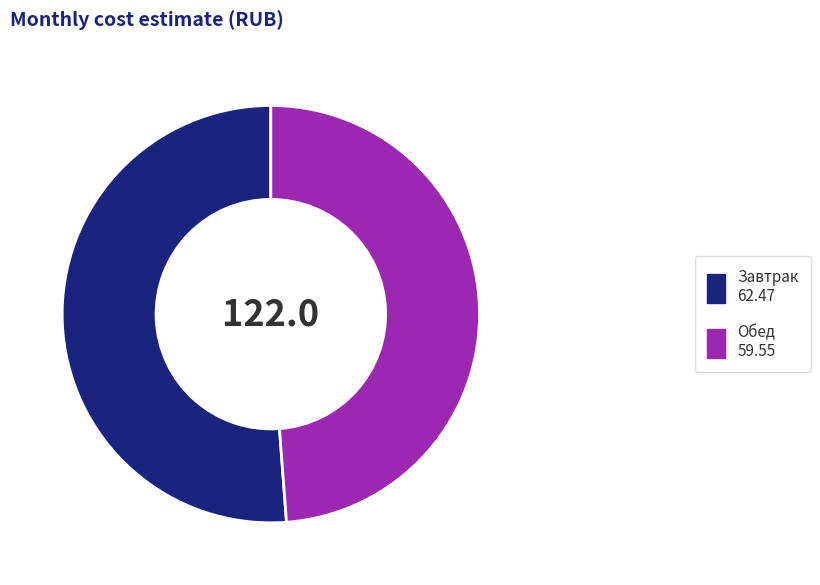

Is there any slice that represents more than half of the pie?

Yes